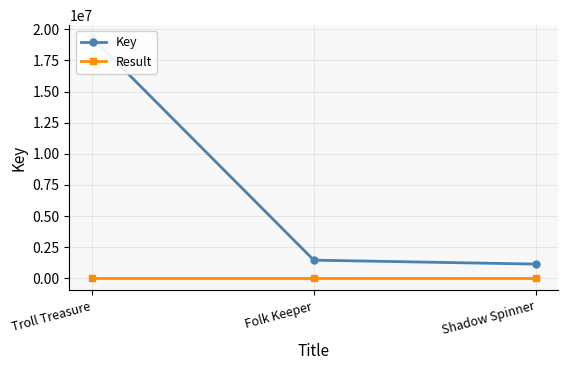

What is the difference between the maximum and minimum values in the Key series?

18210118